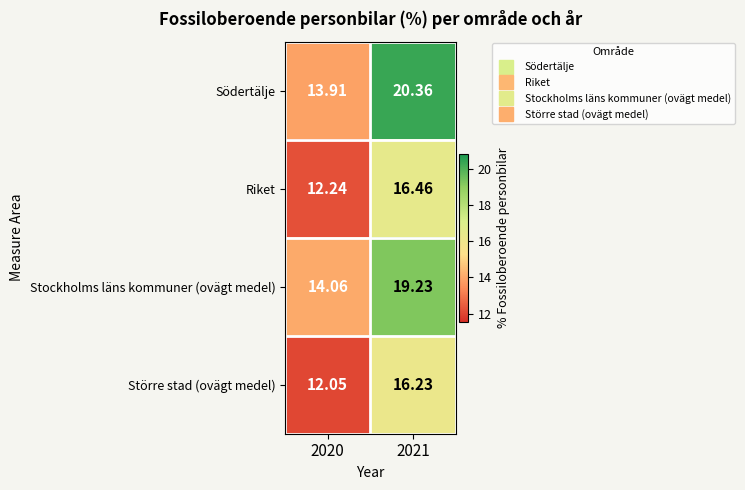

Which series has the largest total across all categories?

Södertälje